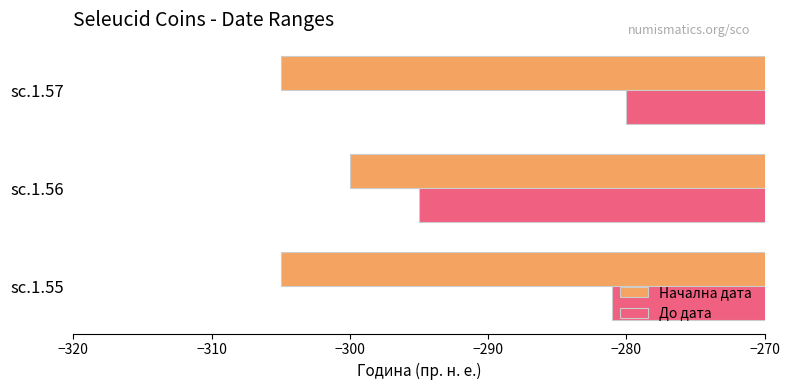

At which category is the sum across all series the highest?

sc.1.57